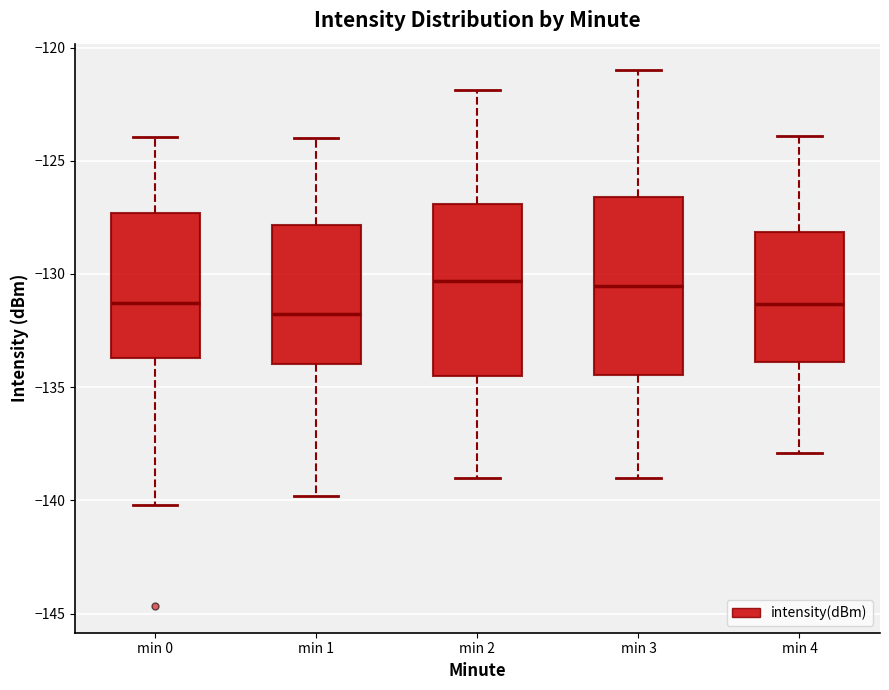

Reading left to right, read every box against the y-axis: the position of its median line, the range the box covers, and the ends of its whiskers. The values are not printed on the chart, so give them approximately, as read against the axis.

min 0: median -131.5, box -133.5 to -127.5, whiskers -140.0 to -124.0
min 1: median -132.0, box -134.0 to -128.0, whiskers -140.0 to -124.0
min 2: median -130.5, box -134.5 to -127.0, whiskers -139.0 to -122.0
min 3: median -130.5, box -134.5 to -126.5, whiskers -139.0 to -121.0
min 4: median -131.5, box -134.0 to -128.0, whiskers -138.0 to -124.0